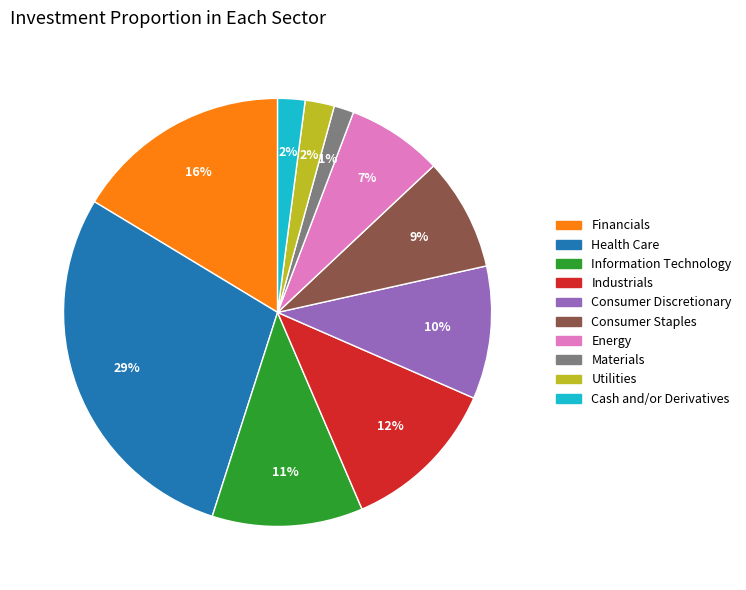

Combined, do Utilities and Cash and/or Derivatives account for over 50%?

No